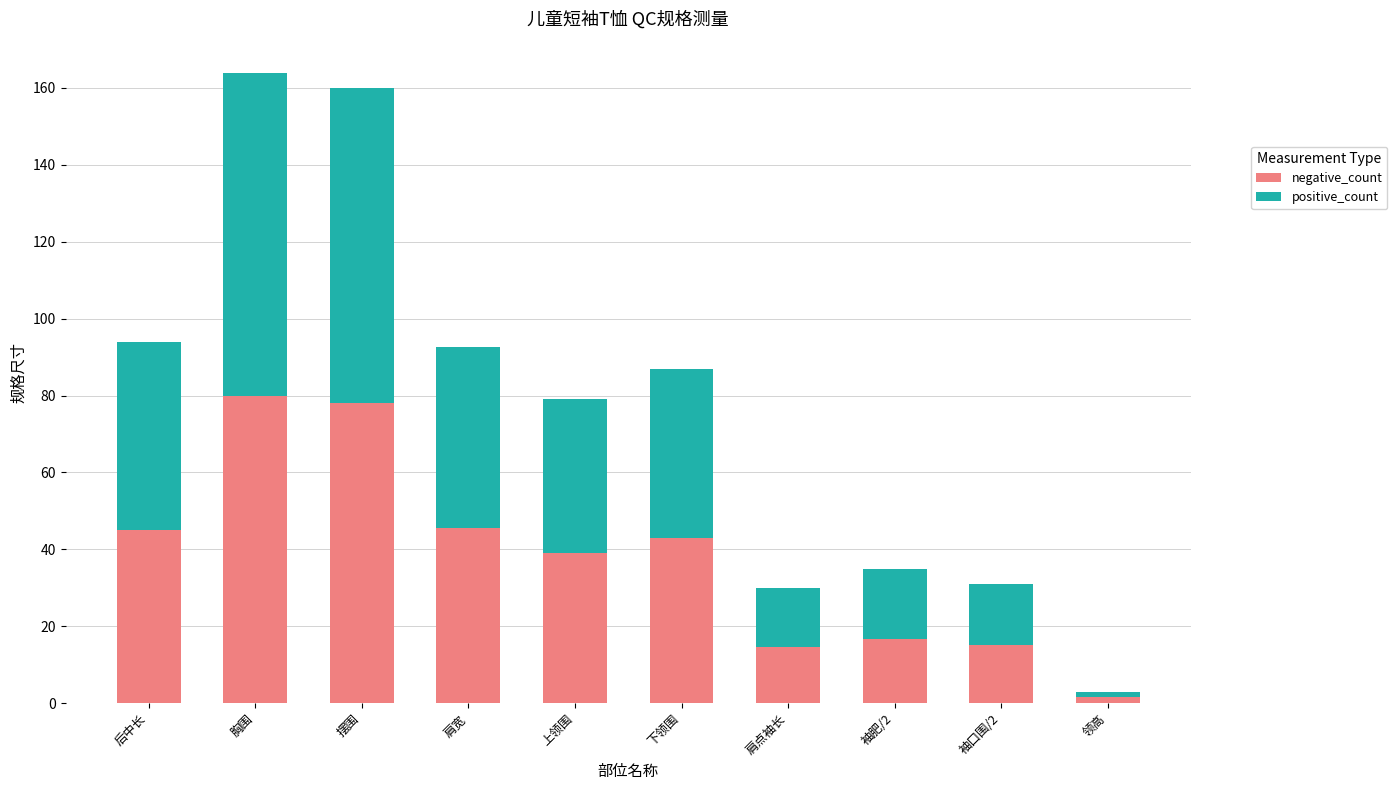

Are the bars grouped side by side (vs. stacked)?

No